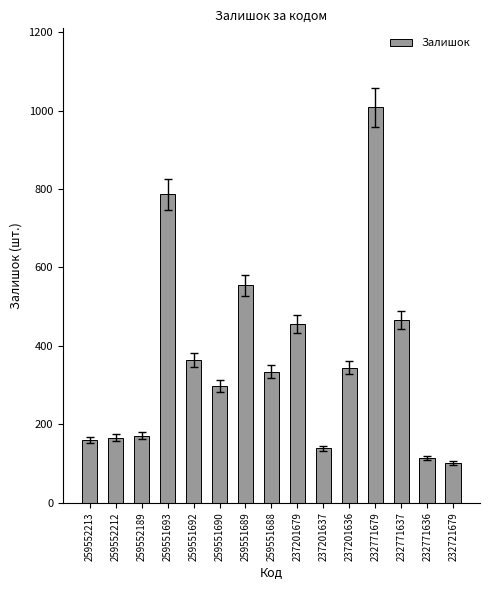

Reading right to left, extract all data points from this chart.

232721679=100	232771636=114	232771637=465	232771679=1008	237201636=344	237201637=138	237201679=455	259551688=334	259551689=554	259551690=297	259551692=364	259551693=786	259552189=171	259552212=166	259552213=160